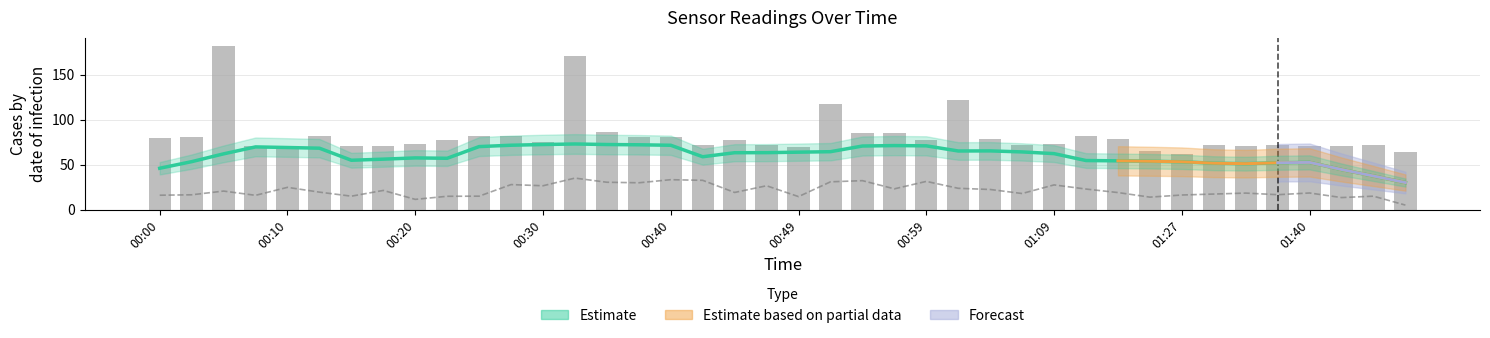

At which label does PMS_P1 first exceed 77?

00:00